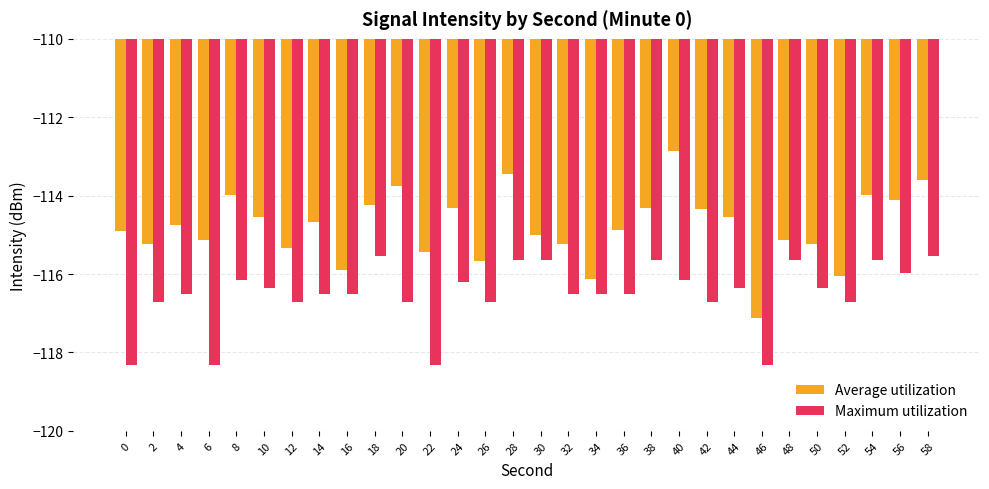

Which series has the largest range (max minus min)?

Average utilization